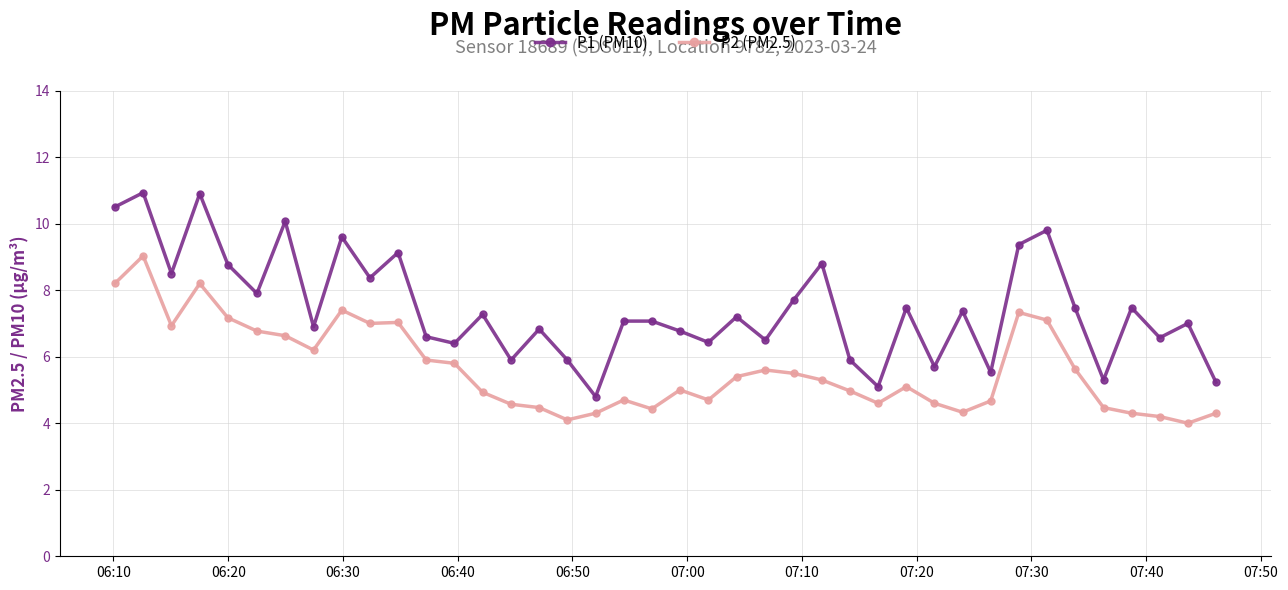

True or false: P1 (PM10) and P2 (PM2.5) intersect in this chart.

False